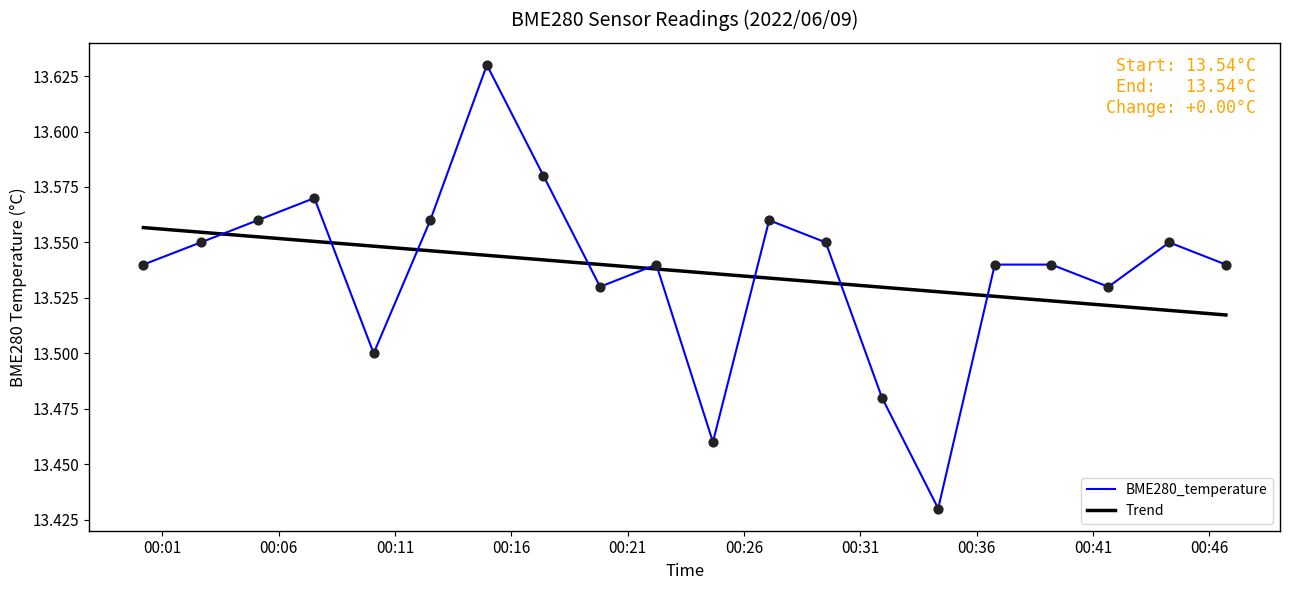

Which series has the widest spread of values?

BME280_temperature